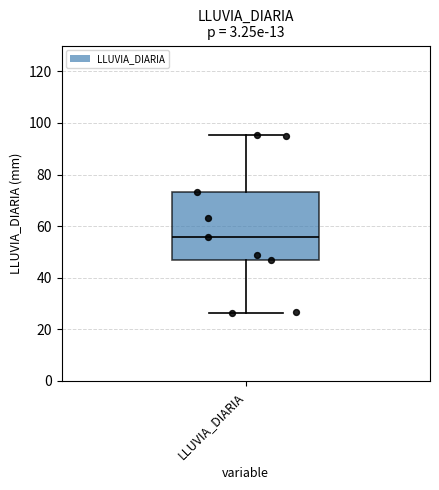

Transcribe this box plot: give where the median line is, the range the box spans, and where the two whiskers end, as read against the y-axis. The values are not printed on the chart, so give them approximately, as read against the axis.

median 56, box 48 to 74, whiskers 26 to 96